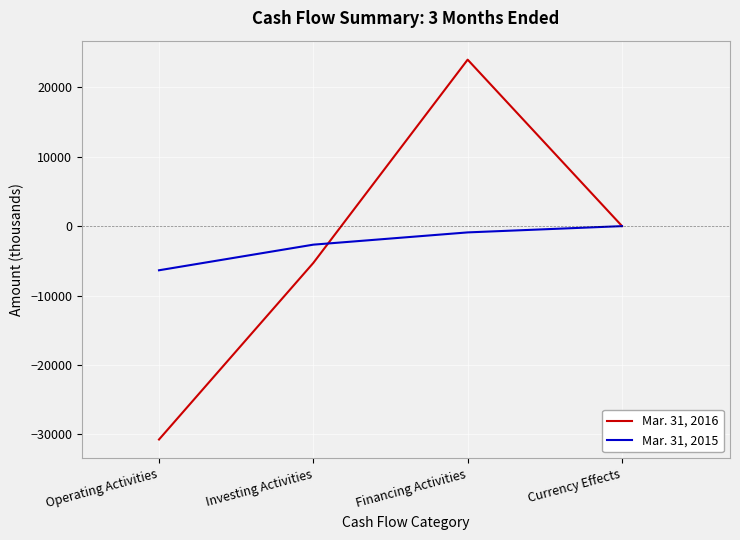

What is the sum of all Mar. 31, 2015 values?

-9929